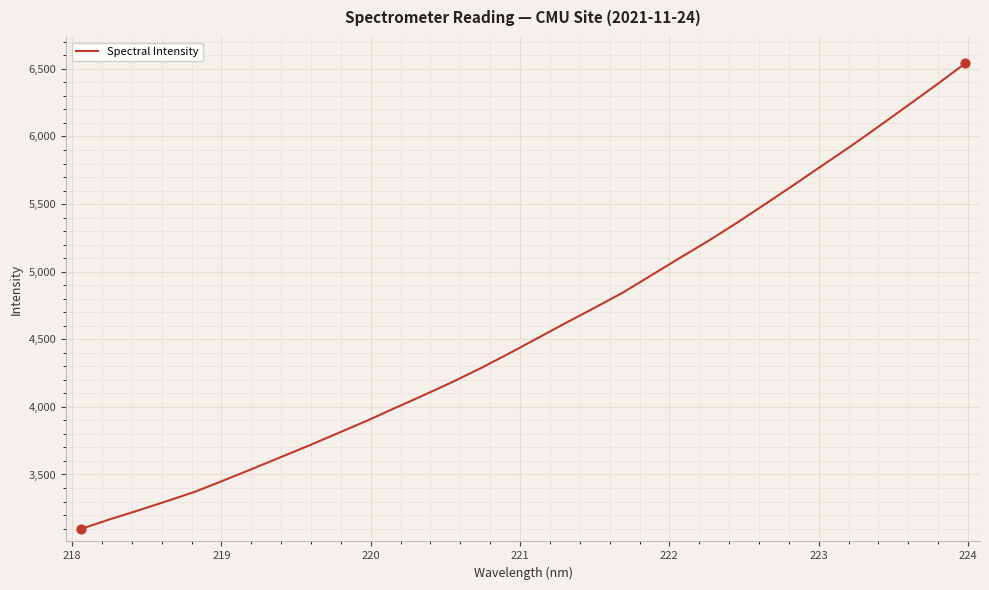

What is the smallest value displayed?

3097.5